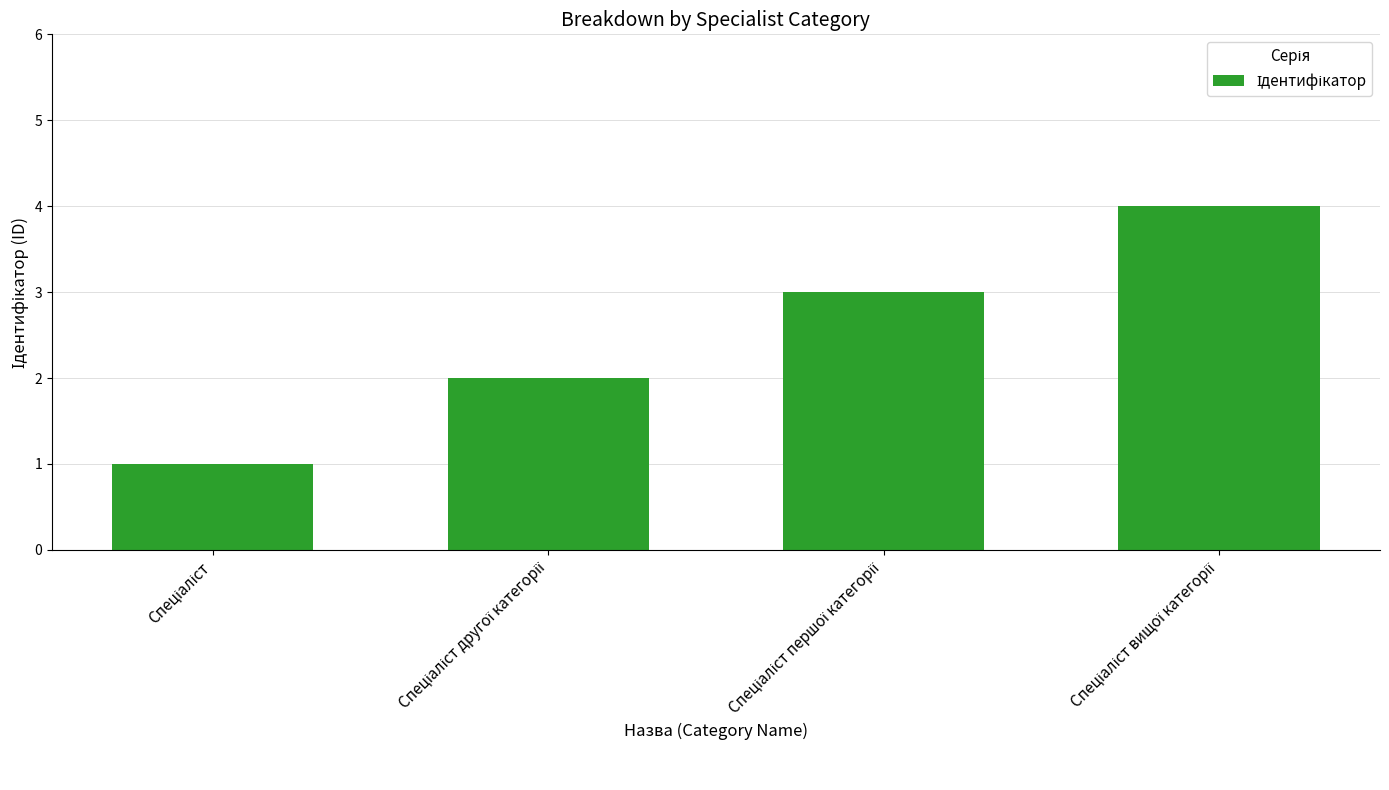

What is the greatest value displayed?

4